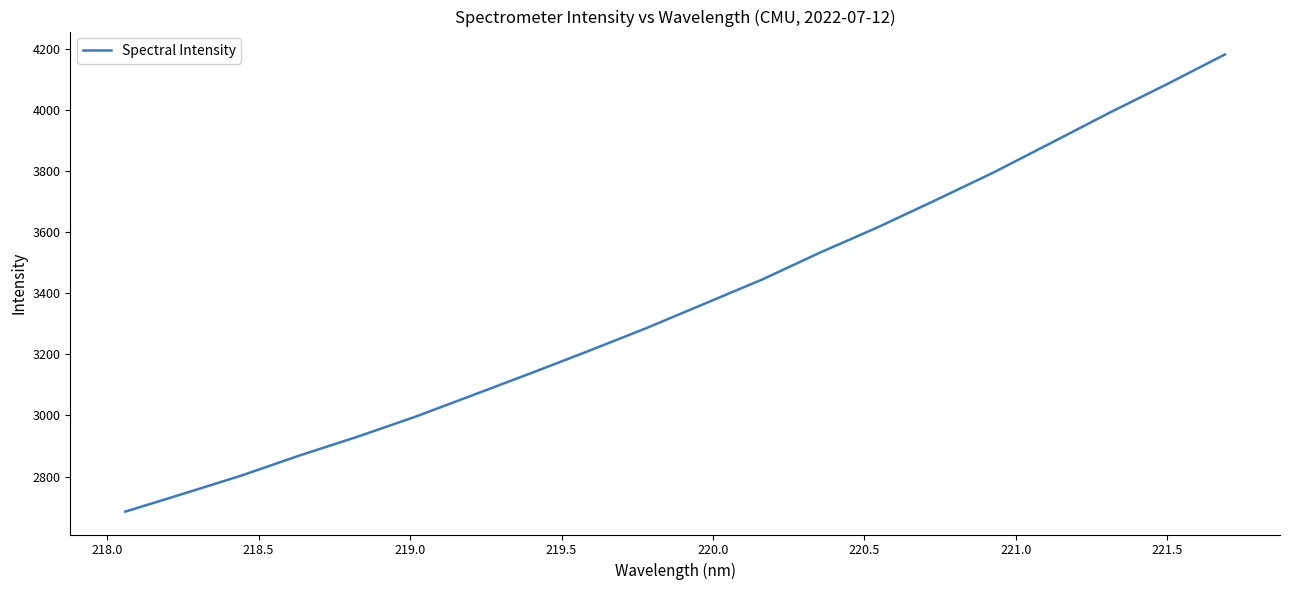

What is the smallest value displayed?

2684.9